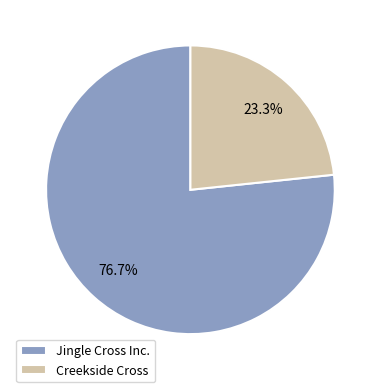

True or false: Creekside Cross accounts for 23% of the total.

True